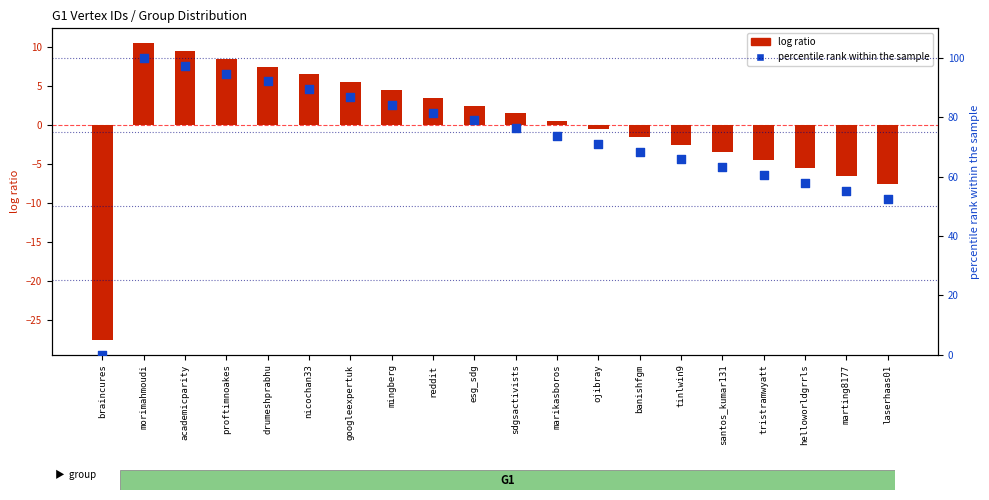

What is the total value across all series at morimahmoudi?

110.5